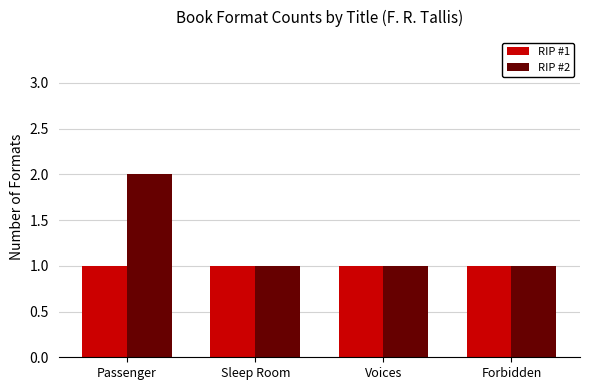

Rank the series by their average value, from highest to lowest.

RIP #2, RIP #1